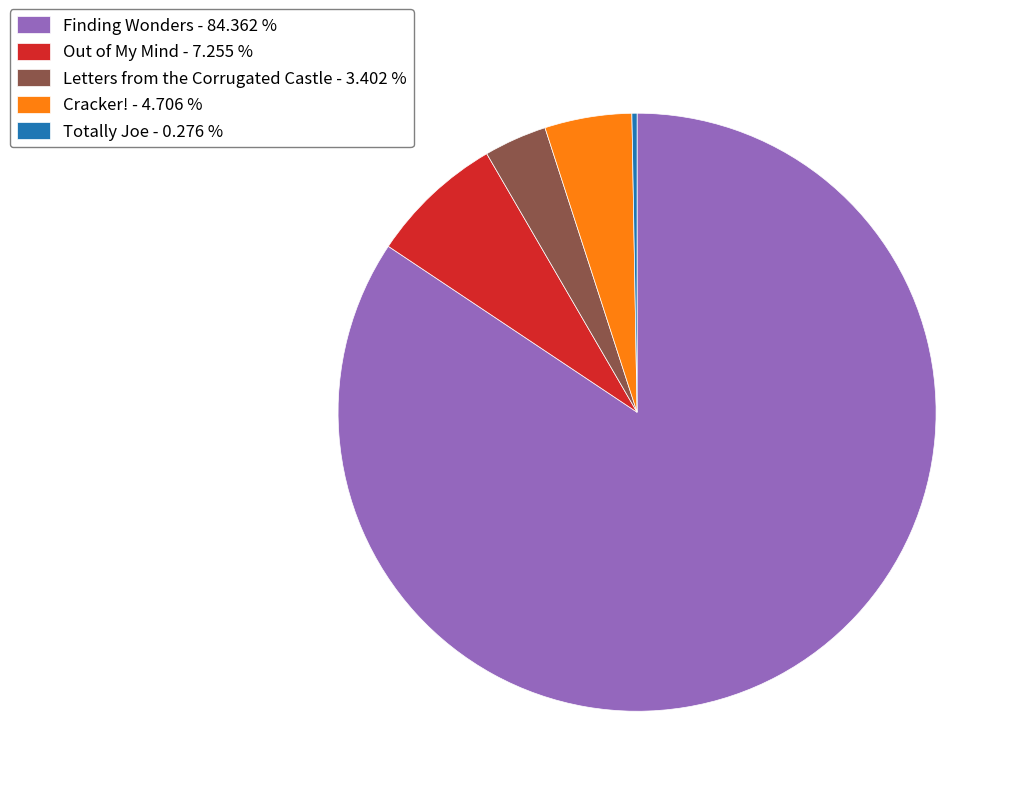

True or false: Out of My Mind accounts for 7% of the total.

True